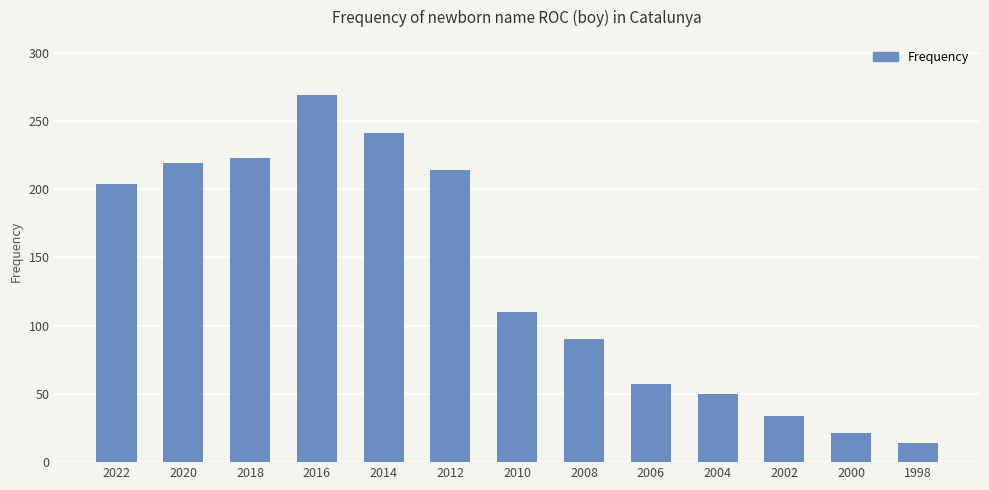

What is the change in value from 2006 to 2004?

-7